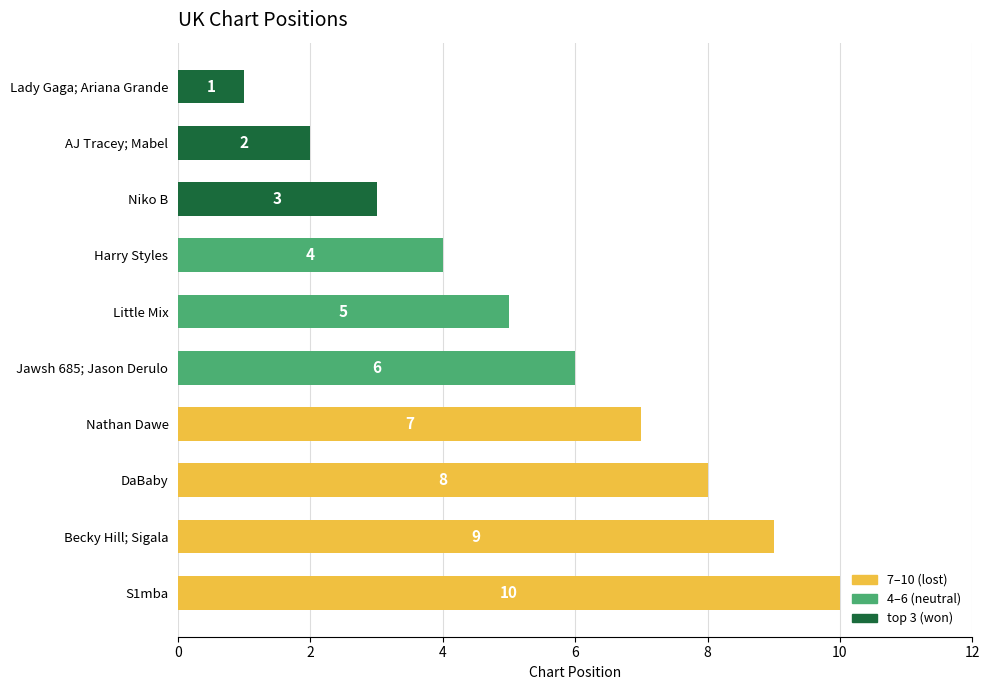

Count the number of data series in this chart.

1